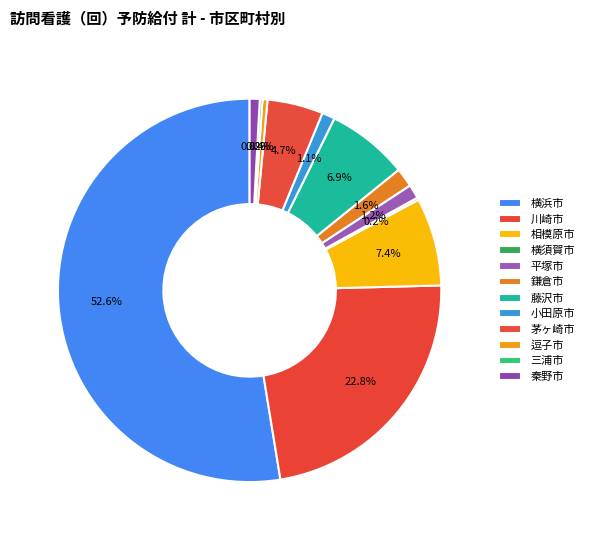

To the nearest percent, what is the difference between the largest and smallest slice percentages?

52%